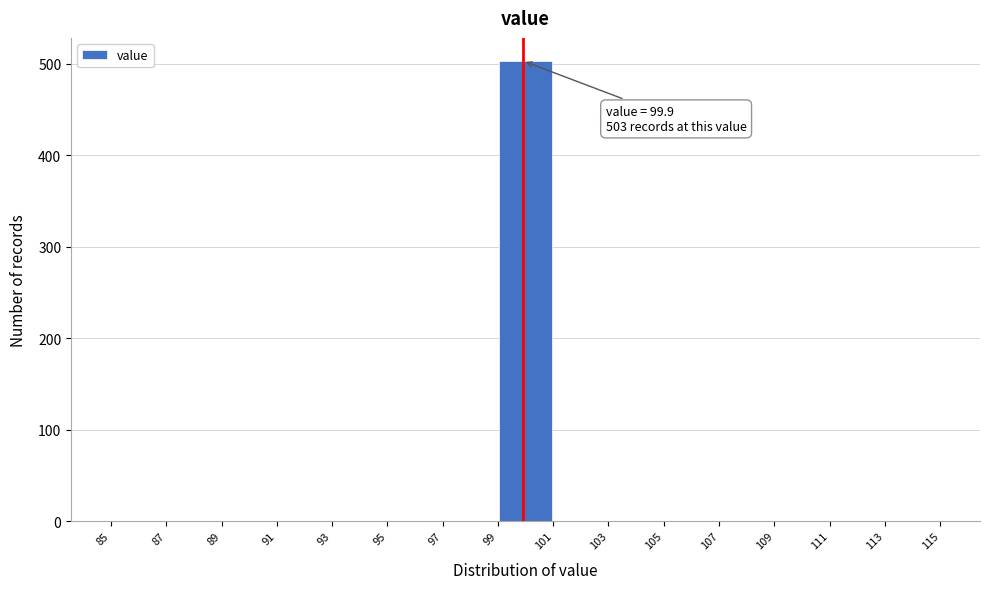

Over which range of the x-axis is the bar tallest?

99 to 101